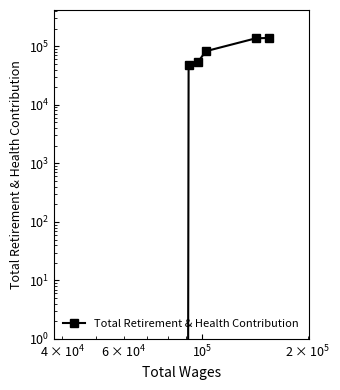

Count the number of data series in this chart.

1